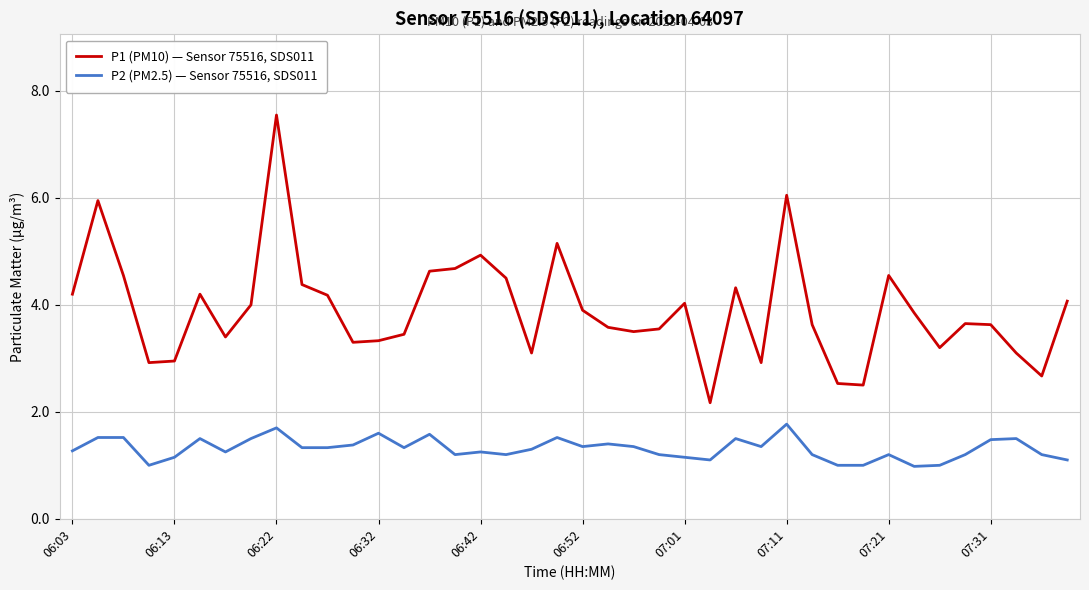

True or false: P1 (PM10) — Sensor 75516, SDS011 and P2 (PM2.5) — Sensor 75516, SDS011 intersect in this chart.

False